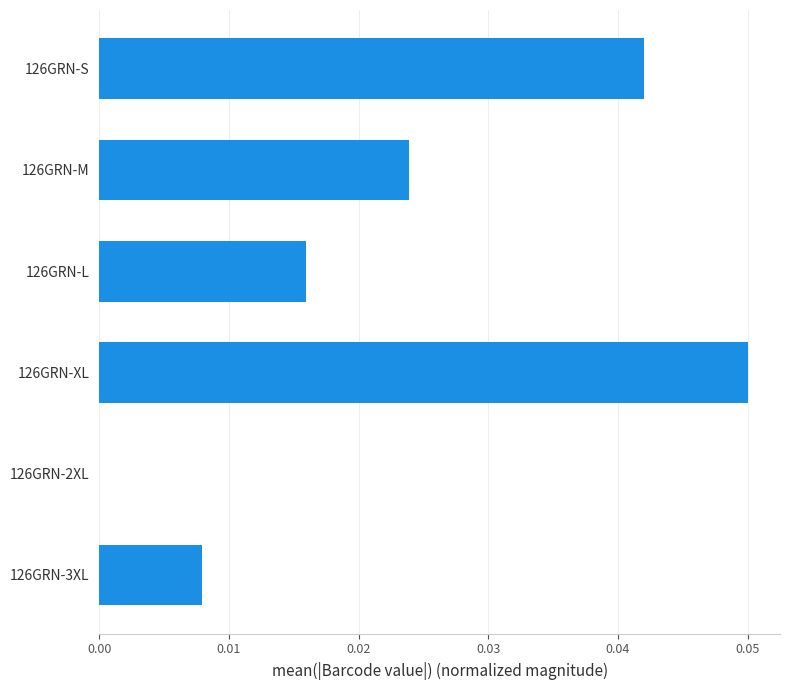

Between 126GRN-M and 126GRN-3XL, which is larger?

126GRN-M